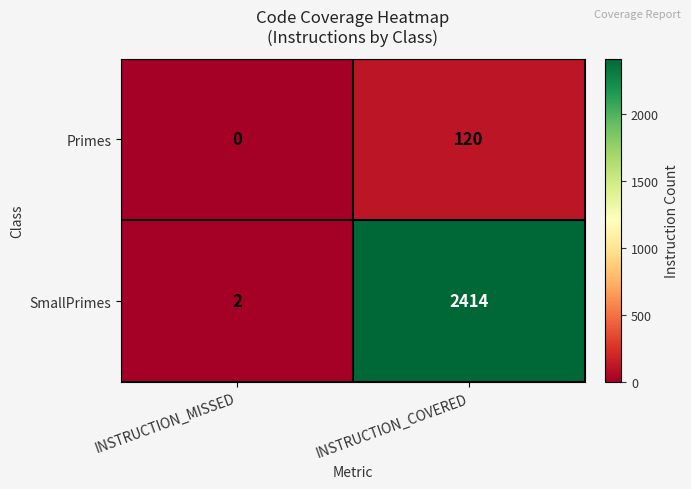

True or false: Primes has a value of 120 at INSTRUCTION_COVERED.

True